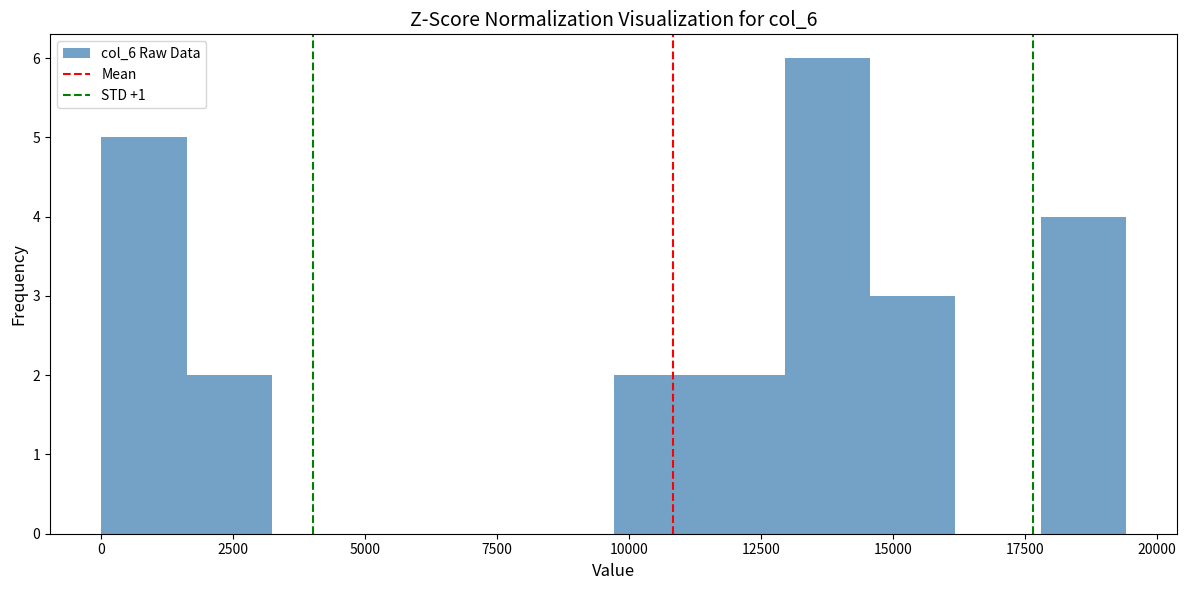

Around what value on the x-axis is the tallest bar? Give the approximate position of its centre, as read against the axis.

14000